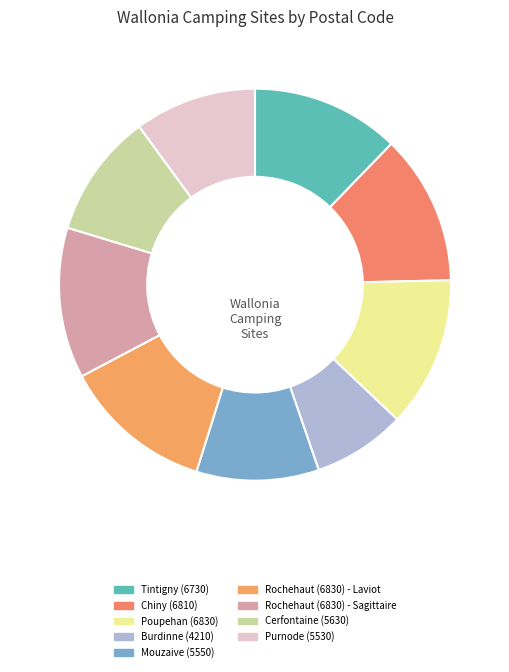

Count the number of slices in the pie.

9